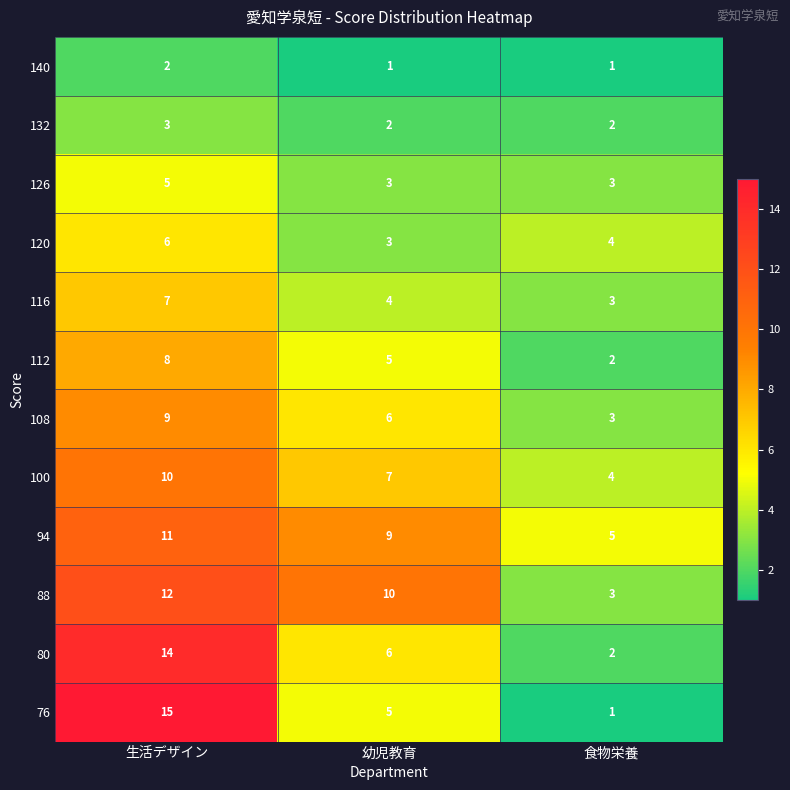

True or false: 80 has a value of 14 at 生活デザイン.

True